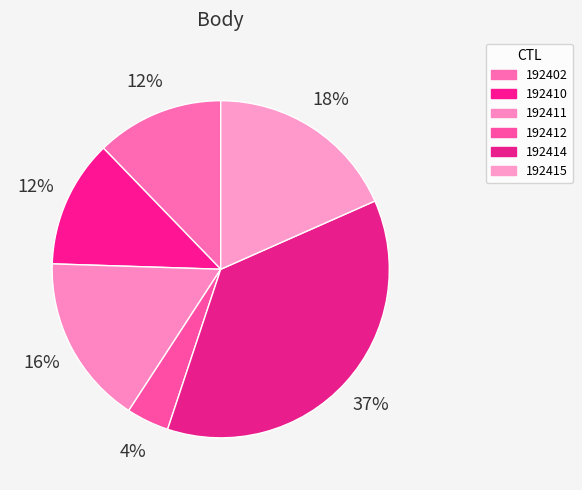

To the nearest percent, what is the average slice percentage?

17%